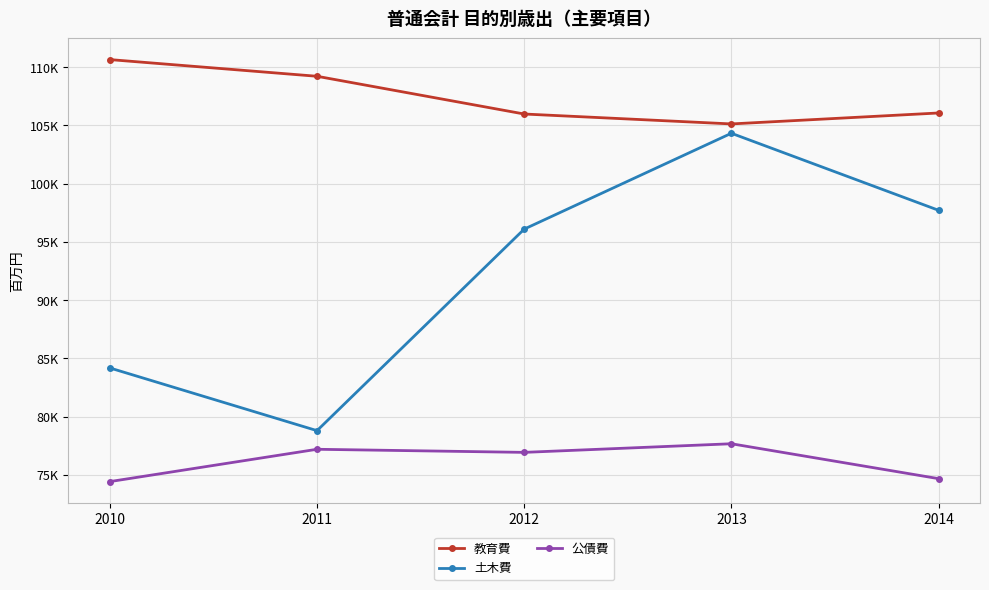

True or false: 公債費 and 教育費 intersect in this chart.

False